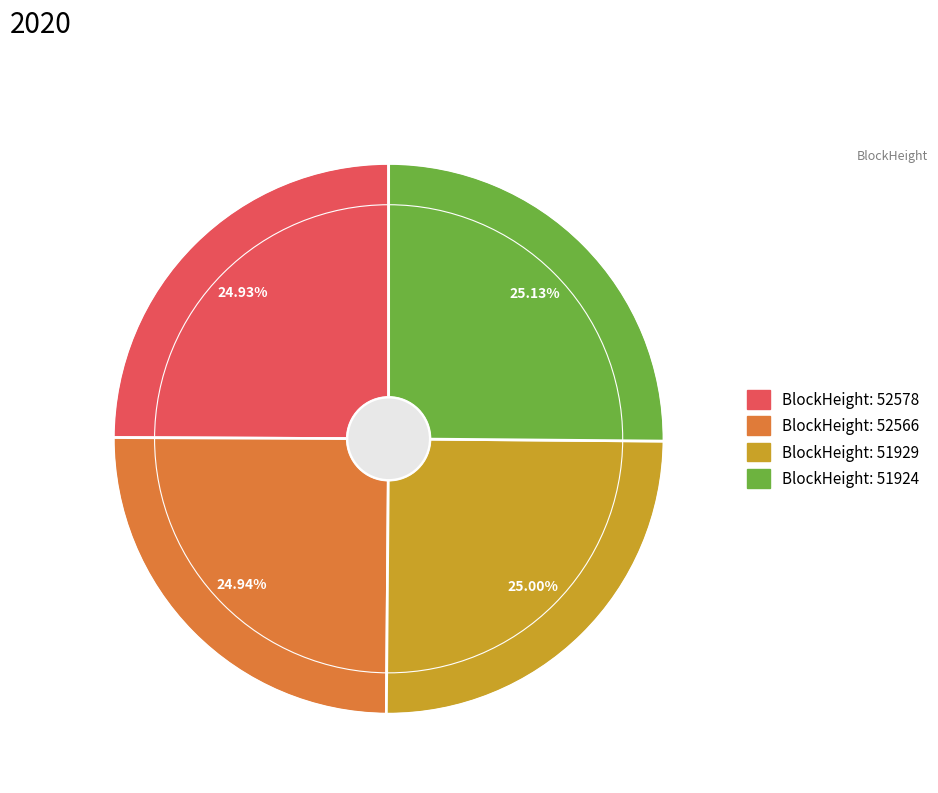

How many slices are in this pie chart?

4